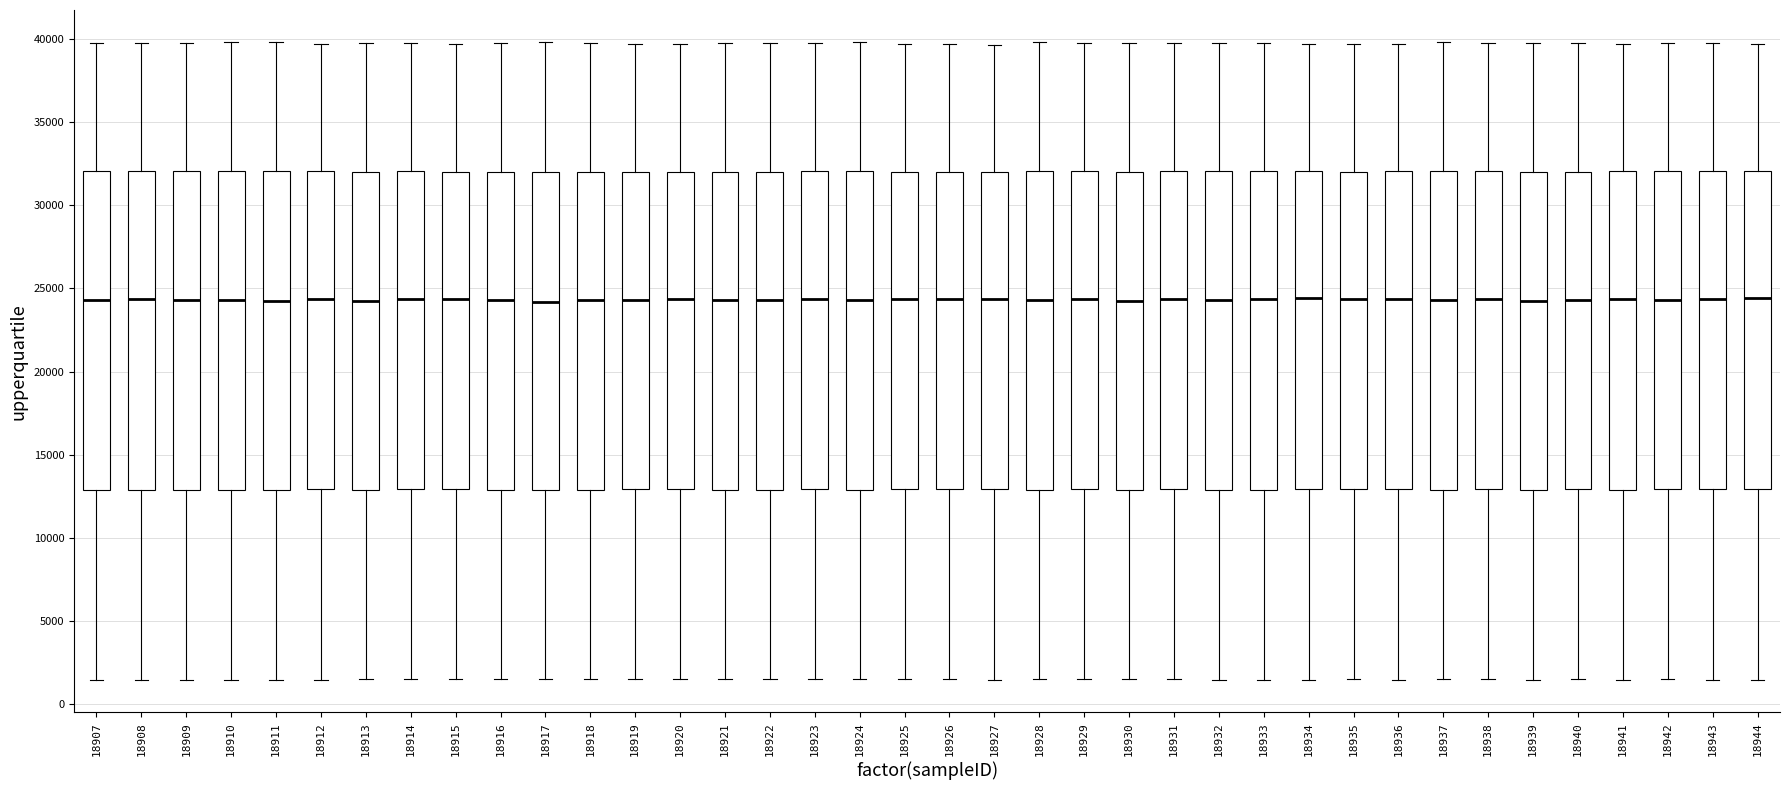

Reading left to right, transcribe this box plot: for each box, give where its median line is, the range the box spans, and where its two whiskers end, as read against the y-axis. The values are not printed on the chart, so give them approximately, as read against the axis.

18907: median 24500, box 13000 to 32000, whiskers 1500 to 40000
18908: median 24500, box 13000 to 32000, whiskers 1500 to 40000
18909: median 24500, box 13000 to 32000, whiskers 1500 to 40000
18910: median 24500, box 13000 to 32000, whiskers 1500 to 40000
18911: median 24500, box 13000 to 32000, whiskers 1500 to 40000
18912: median 24500, box 13000 to 32000, whiskers 1500 to 39500
18913: median 24000, box 13000 to 32000, whiskers 1500 to 40000
18914: median 24500, box 13000 to 32000, whiskers 1500 to 40000
18915: median 24500, box 13000 to 32000, whiskers 1500 to 39500
18916: median 24500, box 13000 to 32000, whiskers 1500 to 39500
18917: median 24000, box 13000 to 32000, whiskers 1500 to 40000
18918: median 24500, box 13000 to 32000, whiskers 1500 to 39500
18919: median 24500, box 13000 to 32000, whiskers 1500 to 39500
18920: median 24500, box 13000 to 32000, whiskers 1500 to 39500
18921: median 24500, box 13000 to 32000, whiskers 1500 to 39500
18922: median 24500, box 13000 to 32000, whiskers 1500 to 39500
18923: median 24500, box 13000 to 32000, whiskers 1500 to 39500
18924: median 24500, box 13000 to 32000, whiskers 1500 to 40000
18925: median 24500, box 13000 to 32000, whiskers 1500 to 39500
18926: median 24500, box 13000 to 32000, whiskers 1500 to 39500
18927: median 24500, box 13000 to 32000, whiskers 1500 to 39500
18928: median 24500, box 13000 to 32000, whiskers 1500 to 40000
18929: median 24500, box 13000 to 32000, whiskers 1500 to 39500
18930: median 24000, box 13000 to 32000, whiskers 1500 to 40000
18931: median 24500, box 13000 to 32000, whiskers 1500 to 39500
18932: median 24500, box 13000 to 32000, whiskers 1500 to 40000
18933: median 24500, box 13000 to 32000, whiskers 1500 to 39500
18934: median 24500, box 13000 to 32000, whiskers 1500 to 39500
18935: median 24500, box 13000 to 32000, whiskers 1500 to 39500
18936: median 24500, box 13000 to 32000, whiskers 1500 to 39500
18937: median 24500, box 13000 to 32000, whiskers 1500 to 40000
18938: median 24500, box 13000 to 32000, whiskers 1500 to 39500
18939: median 24500, box 13000 to 32000, whiskers 1500 to 40000
18940: median 24500, box 13000 to 32000, whiskers 1500 to 39500
18941: median 24500, box 13000 to 32000, whiskers 1500 to 39500
18942: median 24500, box 13000 to 32000, whiskers 1500 to 40000
18943: median 24500, box 13000 to 32000, whiskers 1500 to 40000
18944: median 24500, box 13000 to 32000, whiskers 1500 to 39500